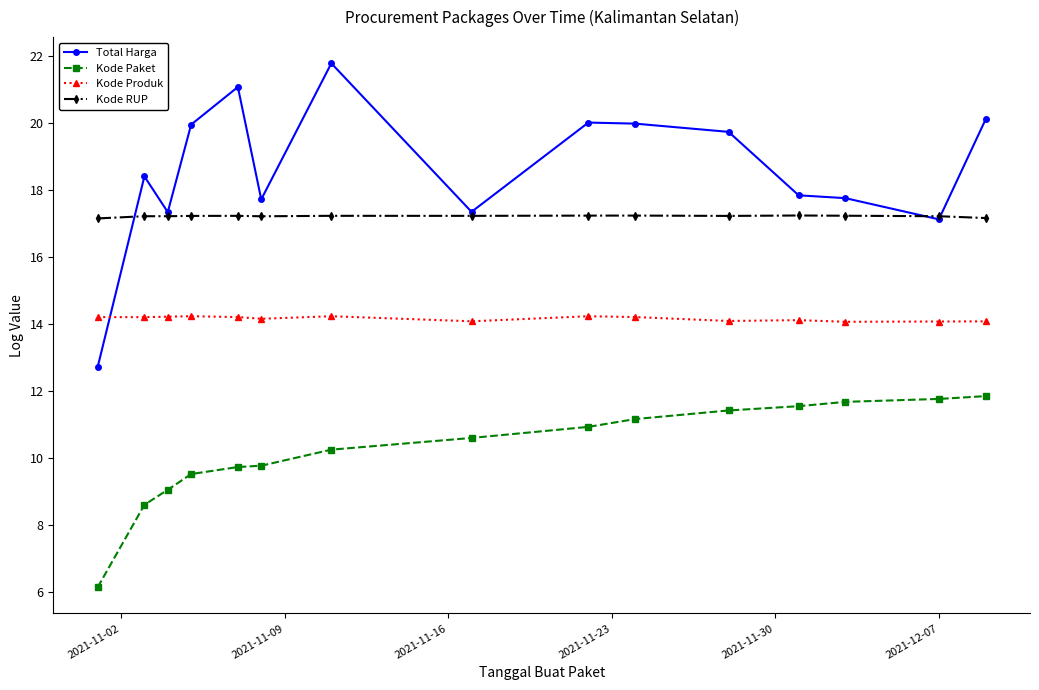

What is the value of the Kode RUP point at the 8th from the left?

17.2